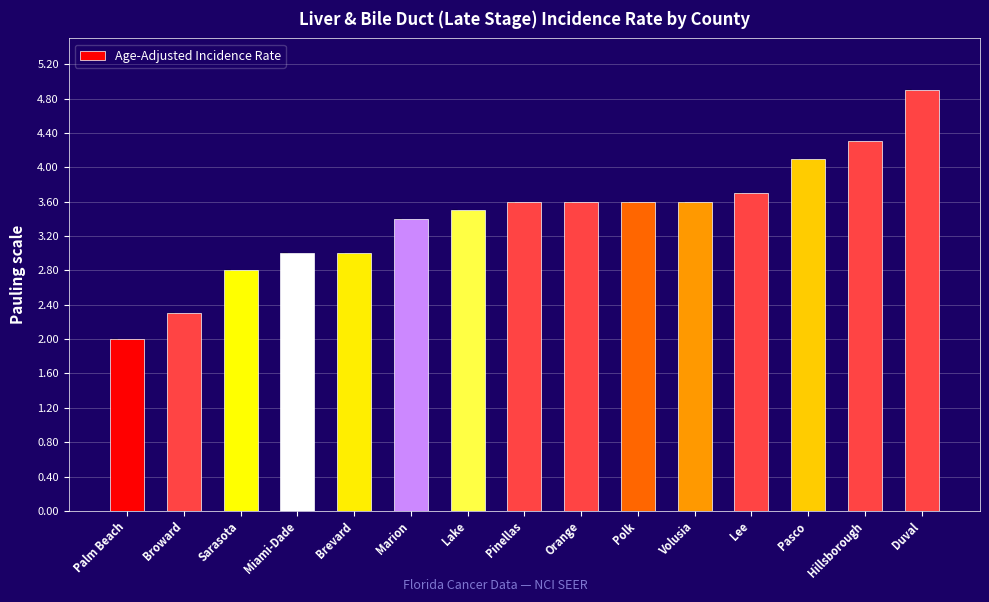

What is the label of the 13th bar from the right?

Sarasota